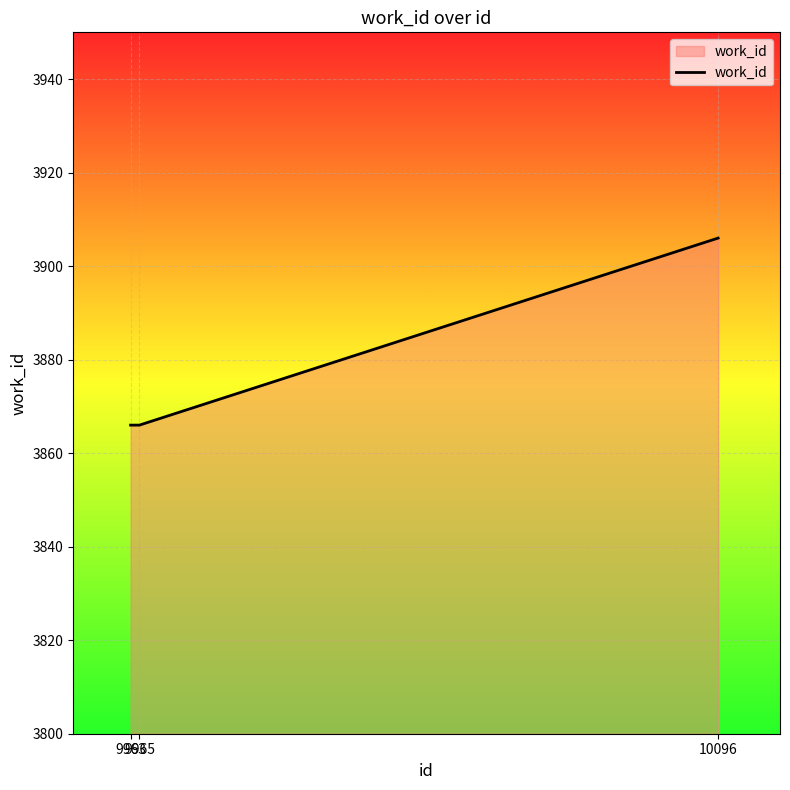

What is the difference between the maximum and second lowest values?

40